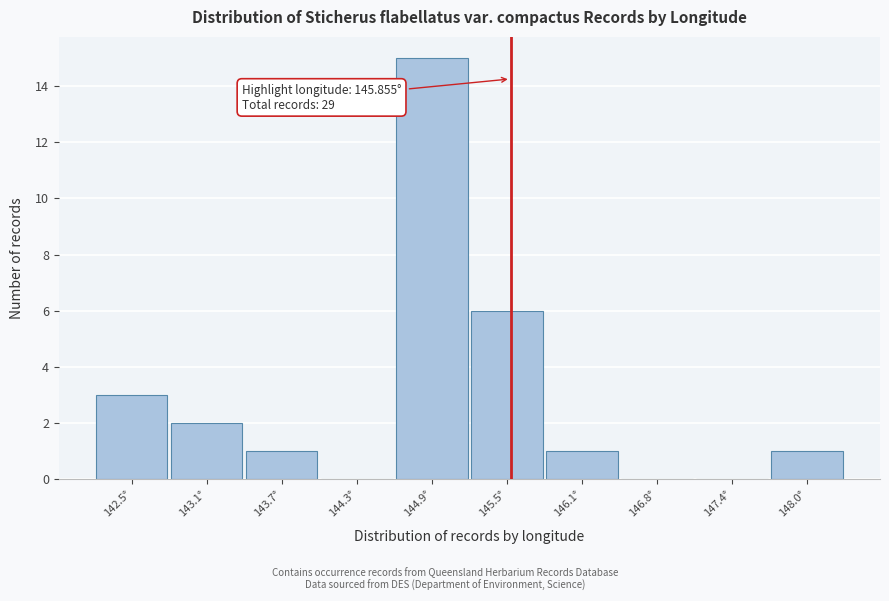

Reading right to left, list all the values displayed in this chart.

148.0°=1	147.4°=0	146.8°=0	146.1°=1	145.5°=6	144.9°=15	144.3°=0	143.7°=1	143.1°=2	142.5°=3